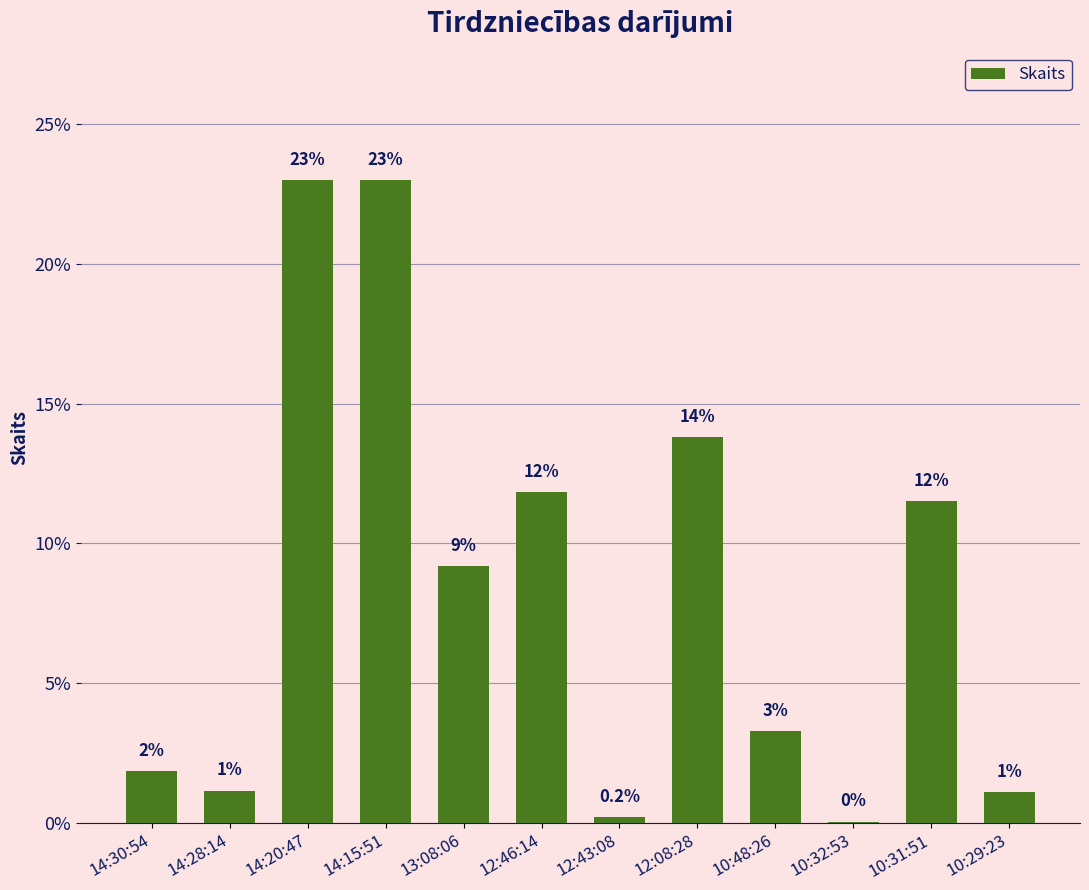

Does the chart contain stacked bars?

No